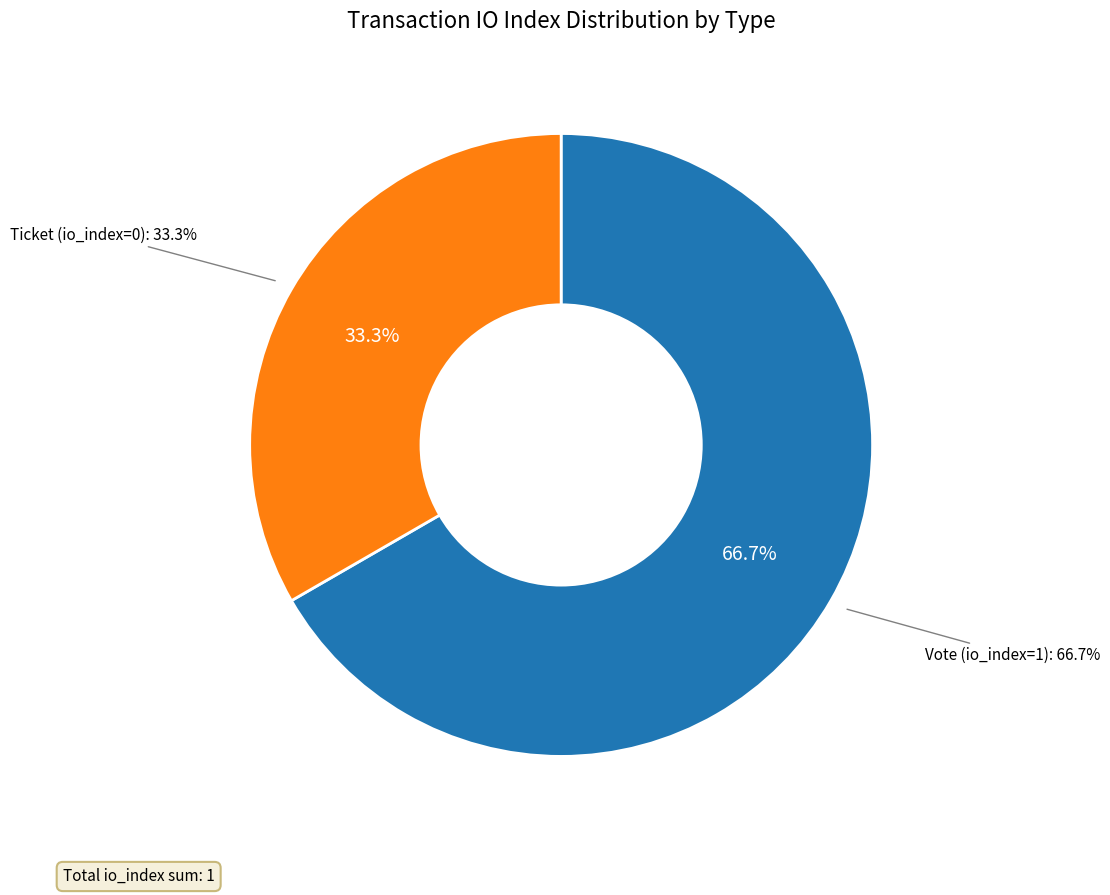

Is there a majority slice in this chart?

Yes